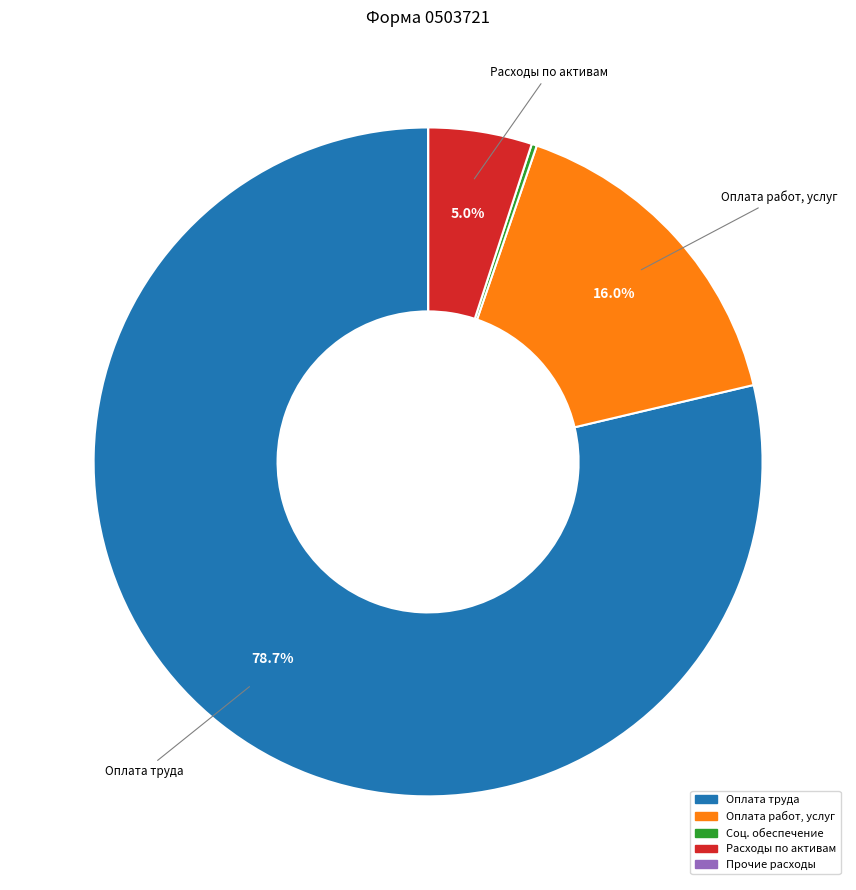

What is the largest slice in the pie chart?

Оплата труда